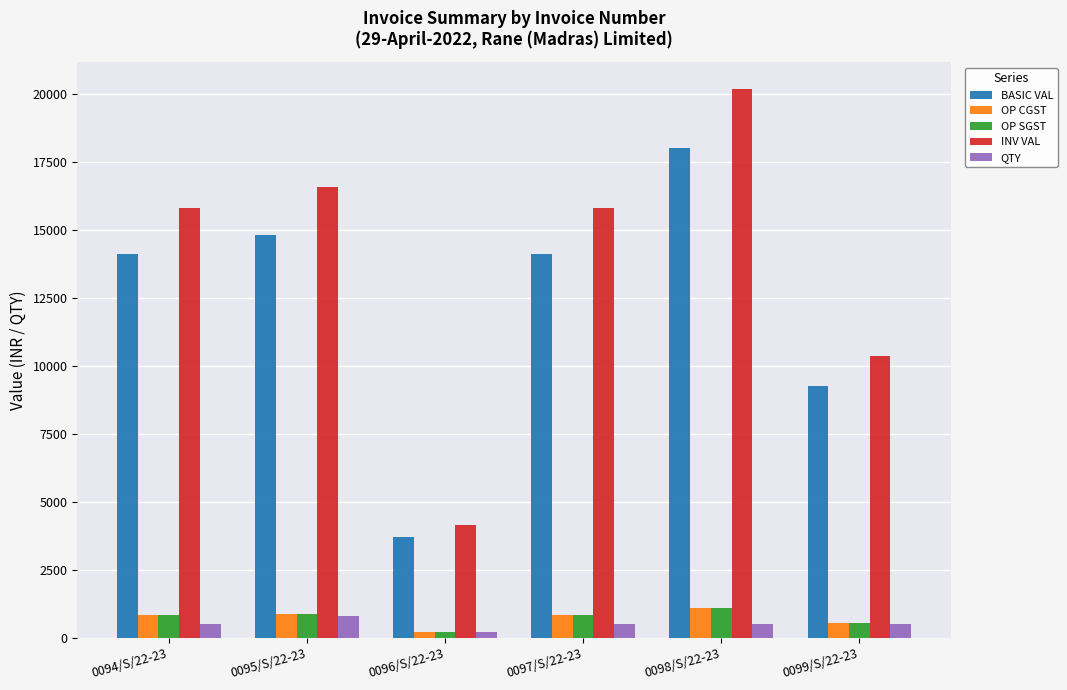

What is the difference between the highest and lowest values at 0094/S/22-23?

15320.0